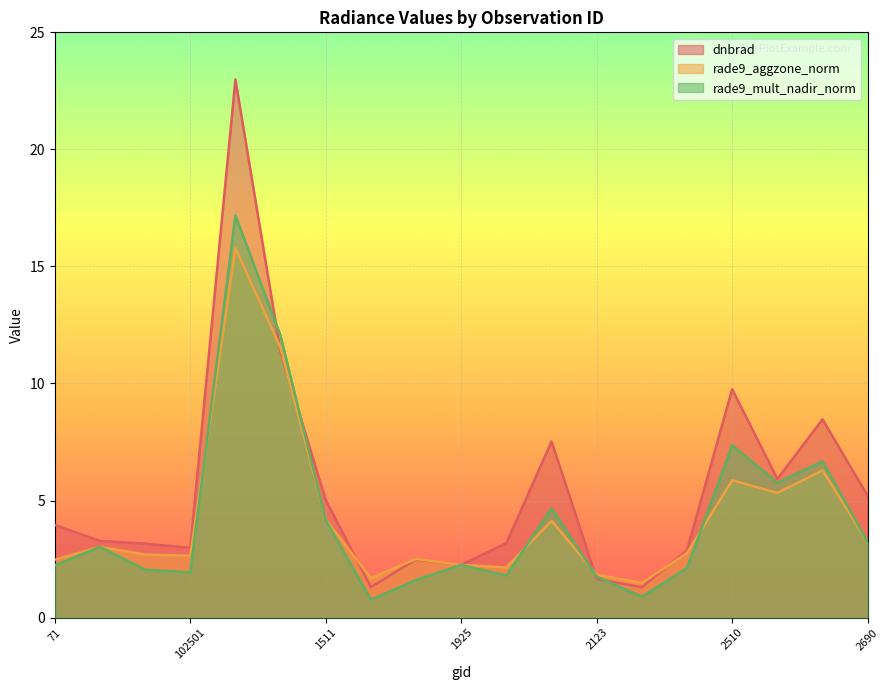

At which category is the sum across all series the highest?

1430